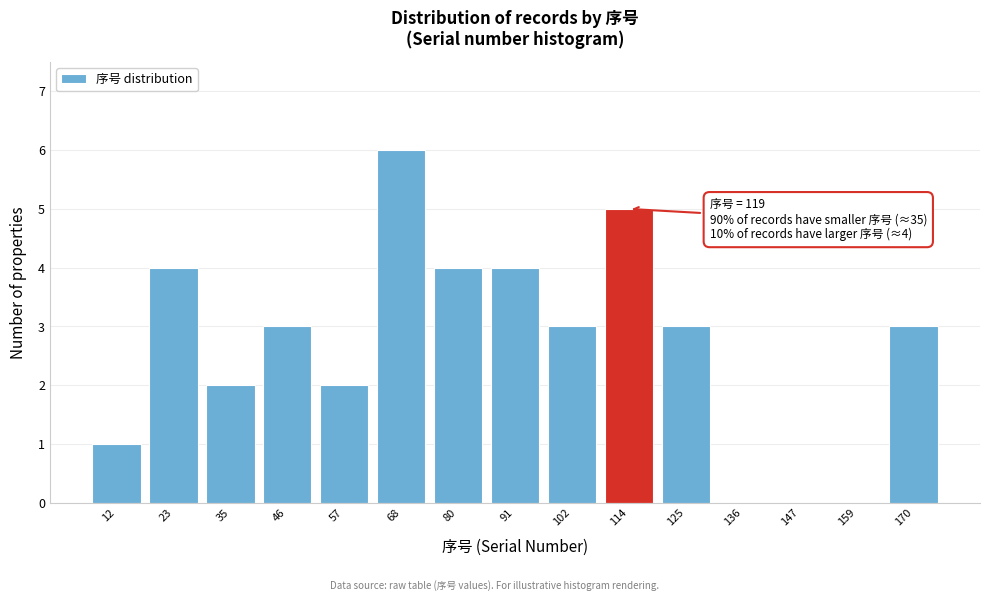

Over which range of the x-axis is the bar tallest?

64 to 74